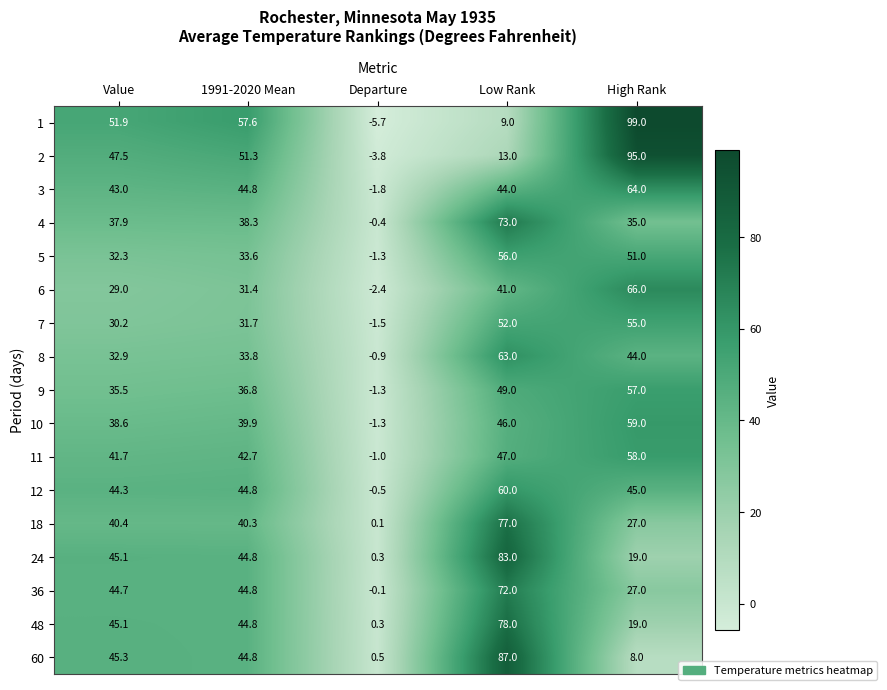

Which label corresponds to the smallest value in the chart?

Departure